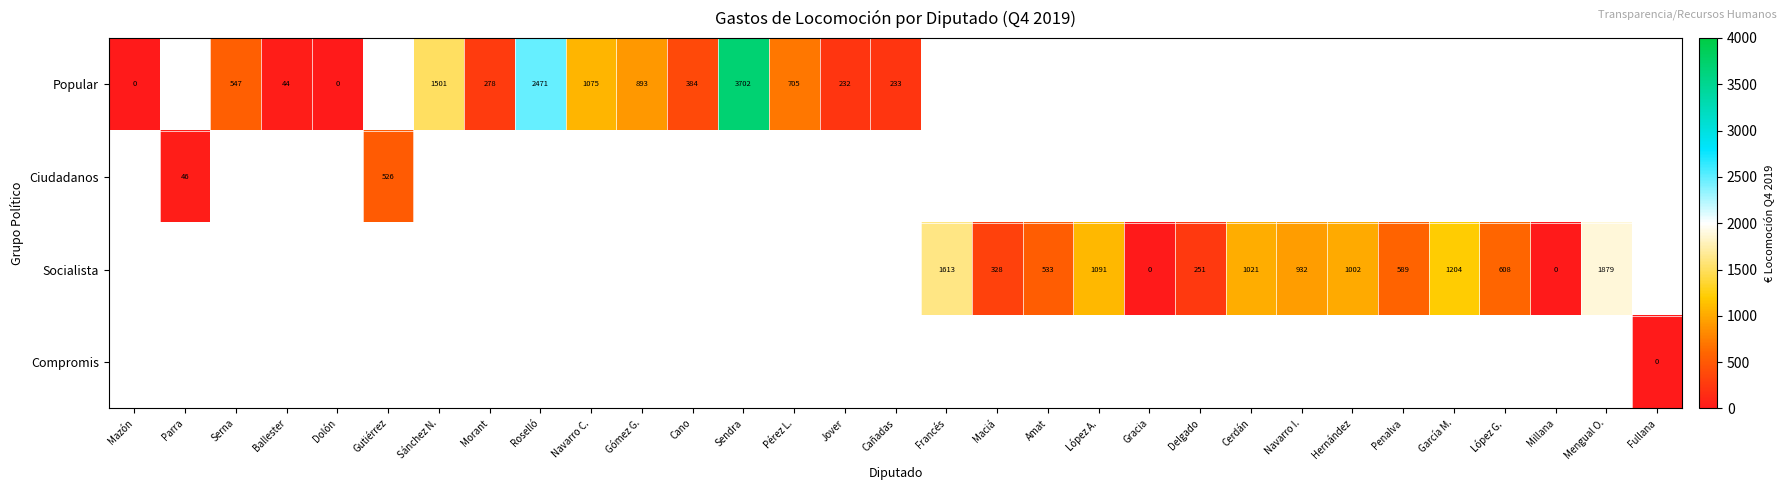

The value of Popular at Sánchez N. is 2367. True or false?

False